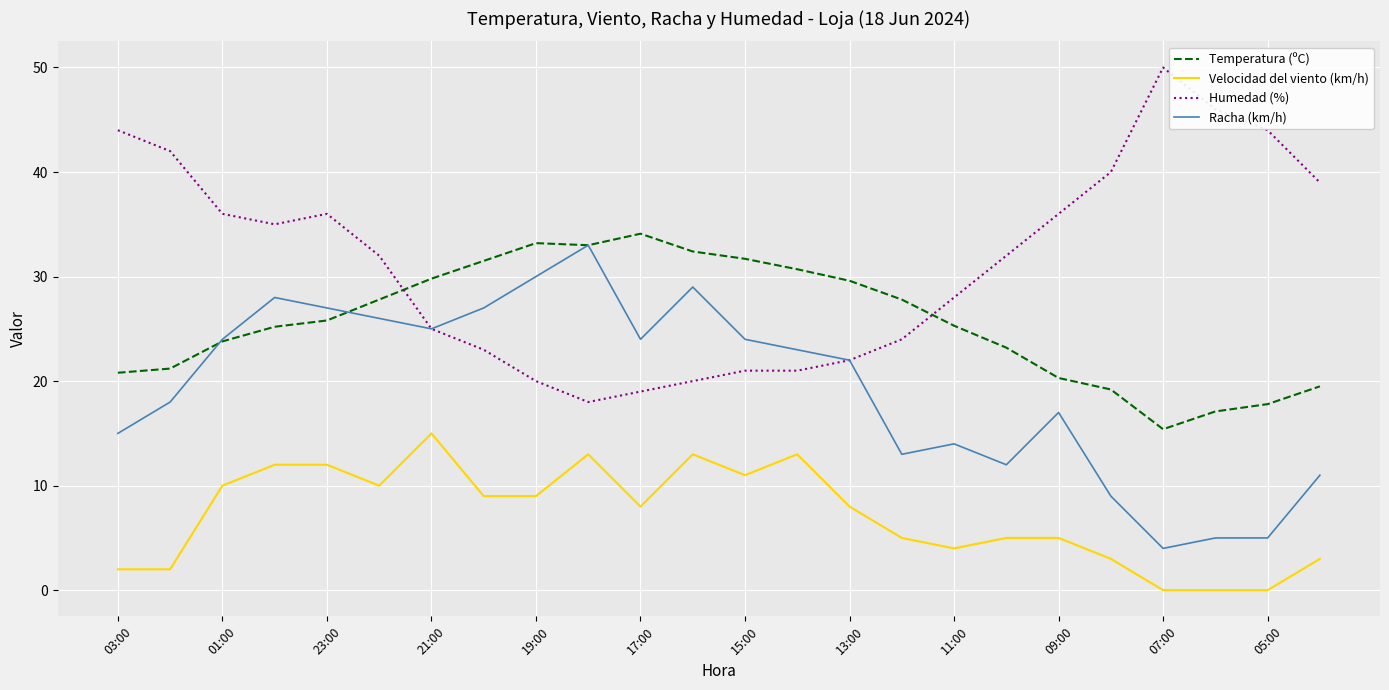

Does the chart have visible grid lines?

Yes